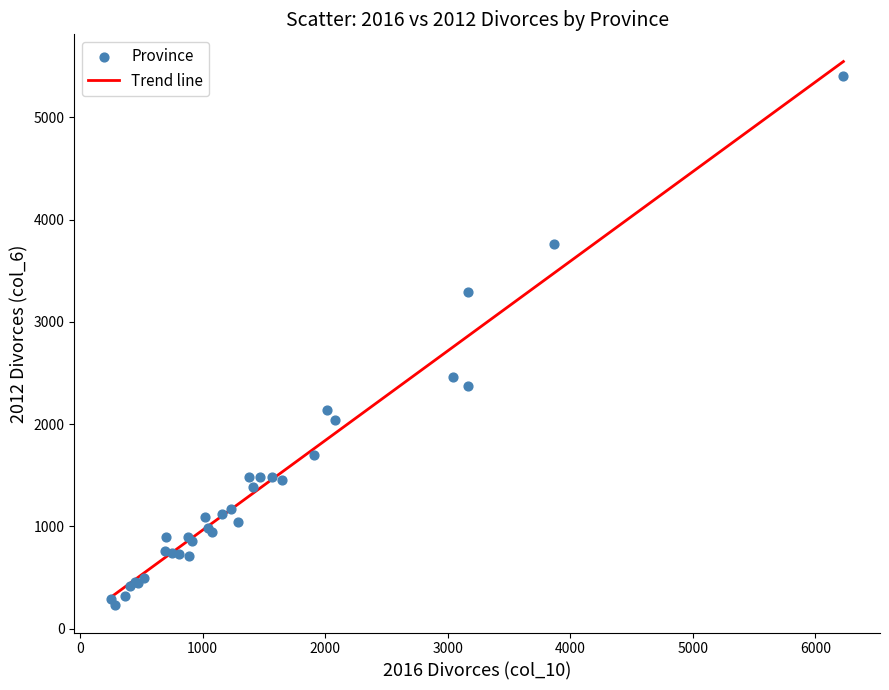

What Y value in the scatter plot is closest to 2817?

2465